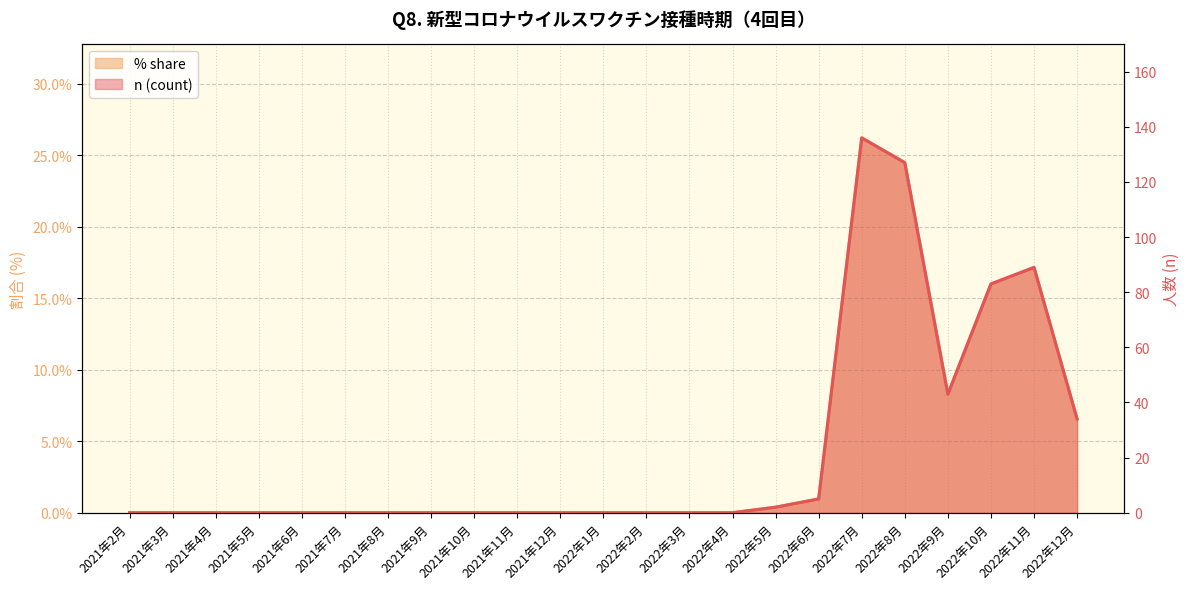

Which category has the highest value across all series?

2022年7月